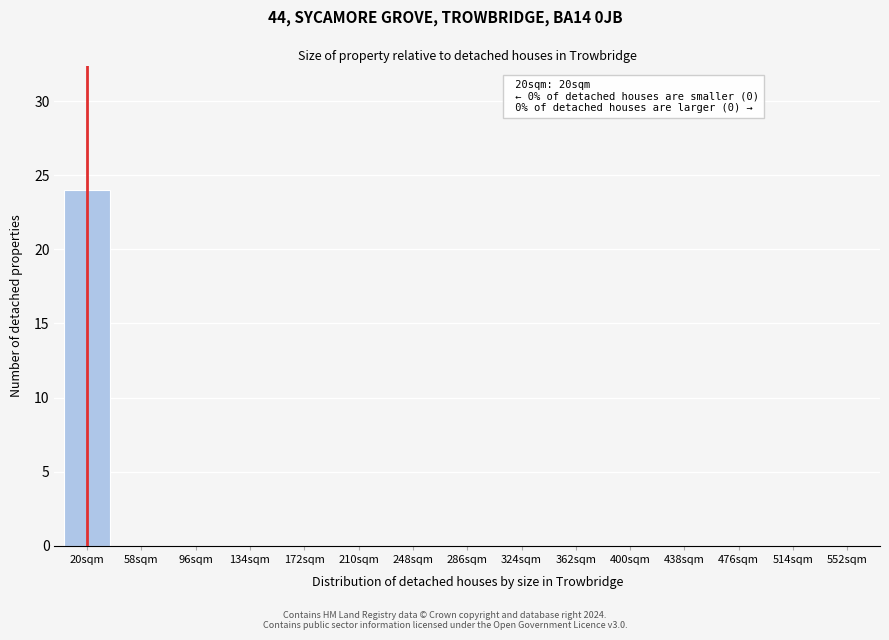

Reading left to right, list all the values displayed in this chart.

20sqm=24	58sqm=0	96sqm=0	134sqm=0	172sqm=0	210sqm=0	248sqm=0	286sqm=0	324sqm=0	362sqm=0	400sqm=0	438sqm=0	476sqm=0	514sqm=0	552sqm=0